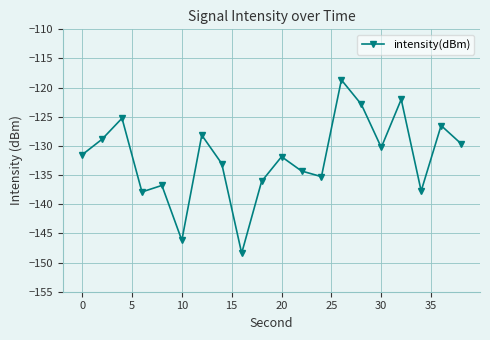

What is the minimum value shown in the chart?

-148.4